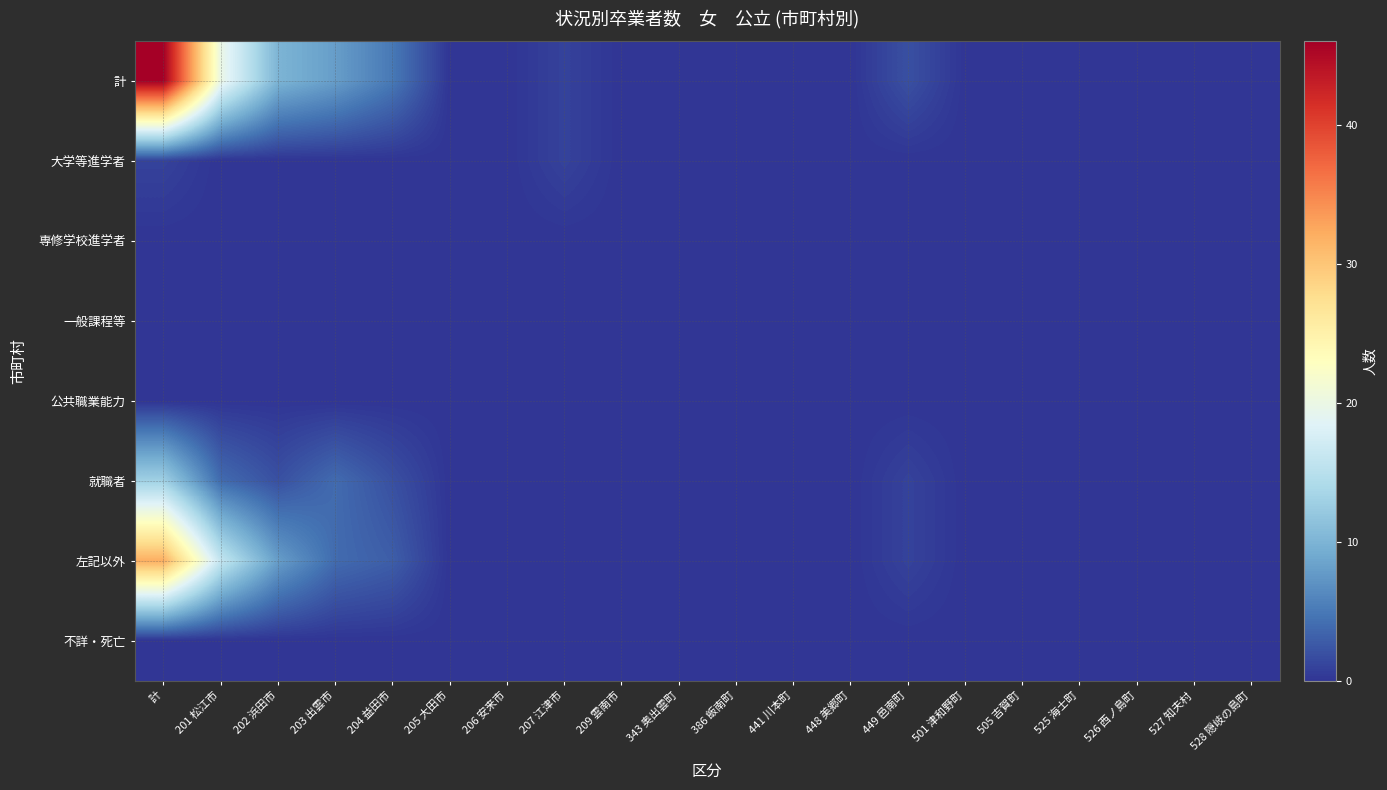

Reading left to right, list all the values displayed in this chart.

計: 計=46	201 松江市=20	202 浜田市=10	203 出雲市=8	204 益田市=5	205 大田市=0	206 安来市=0	207 江津市=1	209 雲南市=0	343 奥出雲町=0	386 飯南町=0	441 川本町=0	448 美郷町=0	449 邑南町=2	501 津和野町=0	505 吉賀町=0	525 海士町=0	526 西ノ島町=0	527 知夫村=0	528 隠岐の島町=0
大学等進学者: 計=1	201 松江市=0	202 浜田市=0	203 出雲市=0	204 益田市=0	205 大田市=0	206 安来市=0	207 江津市=1	209 雲南市=0	343 奥出雲町=0	386 飯南町=0	441 川本町=0	448 美郷町=0	449 邑南町=0	501 津和野町=0	505 吉賀町=0	525 海士町=0	526 西ノ島町=0	527 知夫村=0	528 隠岐の島町=0
専修学校進学者: 計=0	201 松江市=0	202 浜田市=0	203 出雲市=0	204 益田市=0	205 大田市=0	206 安来市=0	207 江津市=0	209 雲南市=0	343 奥出雲町=0	386 飯南町=0	441 川本町=0	448 美郷町=0	449 邑南町=0	501 津和野町=0	505 吉賀町=0	525 海士町=0	526 西ノ島町=0	527 知夫村=0	528 隠岐の島町=0
一般課程等: 計=0	201 松江市=0	202 浜田市=0	203 出雲市=0	204 益田市=0	205 大田市=0	206 安来市=0	207 江津市=0	209 雲南市=0	343 奥出雲町=0	386 飯南町=0	441 川本町=0	448 美郷町=0	449 邑南町=0	501 津和野町=0	505 吉賀町=0	525 海士町=0	526 西ノ島町=0	527 知夫村=0	528 隠岐の島町=0
公共職業能力: 計=0	201 松江市=0	202 浜田市=0	203 出雲市=0	204 益田市=0	205 大田市=0	206 安来市=0	207 江津市=0	209 雲南市=0	343 奥出雲町=0	386 飯南町=0	441 川本町=0	448 美郷町=0	449 邑南町=0	501 津和野町=0	505 吉賀町=0	525 海士町=0	526 西ノ島町=0	527 知夫村=0	528 隠岐の島町=0
就職者: 計=13	201 松江市=4	202 浜田市=2	203 出雲市=4	204 益田市=2	205 大田市=0	206 安来市=0	207 江津市=0	209 雲南市=0	343 奥出雲町=0	386 飯南町=0	441 川本町=0	448 美郷町=0	449 邑南町=1	501 津和野町=0	505 吉賀町=0	525 海士町=0	526 西ノ島町=0	527 知夫村=0	528 隠岐の島町=0
左記以外: 計=32	201 松江市=16	202 浜田市=8	203 出雲市=4	204 益田市=3	205 大田市=0	206 安来市=0	207 江津市=0	209 雲南市=0	343 奥出雲町=0	386 飯南町=0	441 川本町=0	448 美郷町=0	449 邑南町=1	501 津和野町=0	505 吉賀町=0	525 海士町=0	526 西ノ島町=0	527 知夫村=0	528 隠岐の島町=0
不詳・死亡: 計=0	201 松江市=0	202 浜田市=0	203 出雲市=0	204 益田市=0	205 大田市=0	206 安来市=0	207 江津市=0	209 雲南市=0	343 奥出雲町=0	386 飯南町=0	441 川本町=0	448 美郷町=0	449 邑南町=0	501 津和野町=0	505 吉賀町=0	525 海士町=0	526 西ノ島町=0	527 知夫村=0	528 隠岐の島町=0